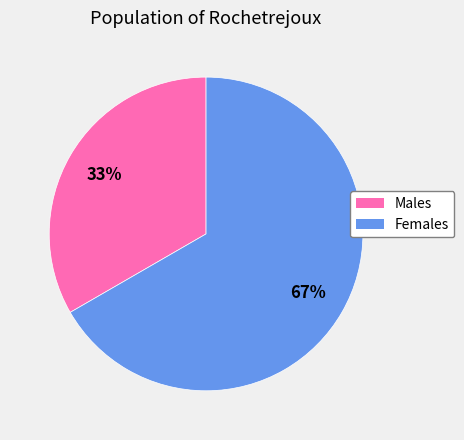

Does any single category account for the majority?

Yes